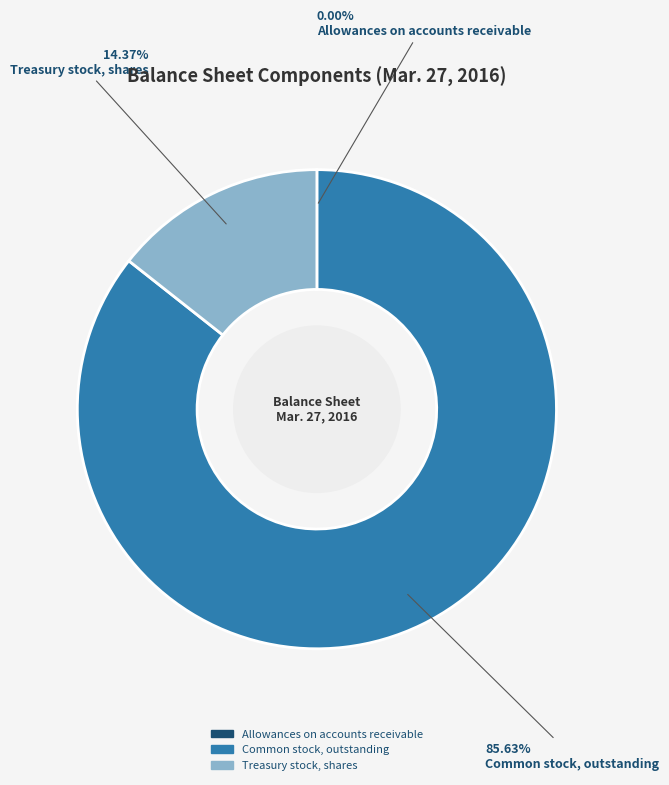

Is it true that Treasury stock, shares is 14% of the pie?

True